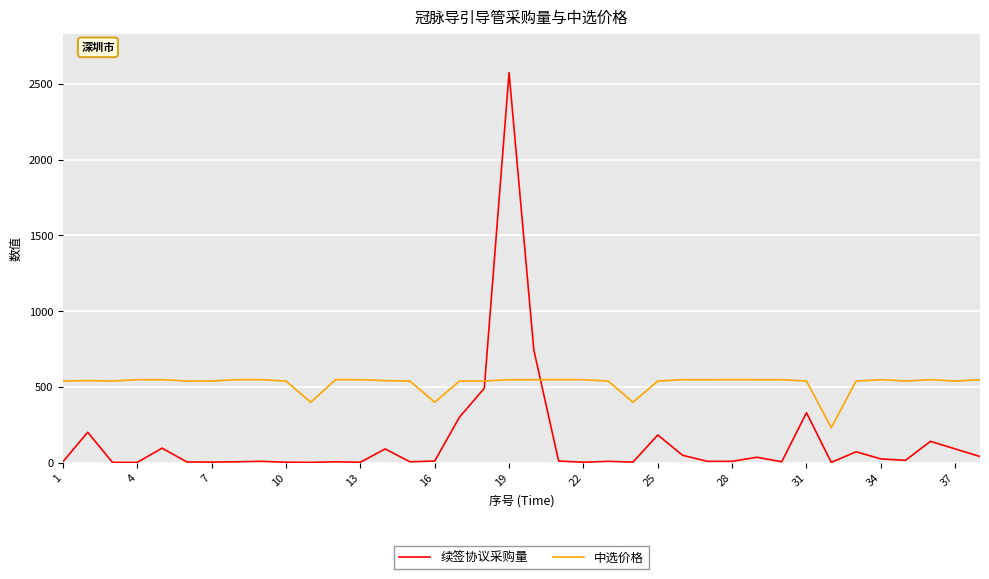

Which series has the largest total across all categories?

中选价格